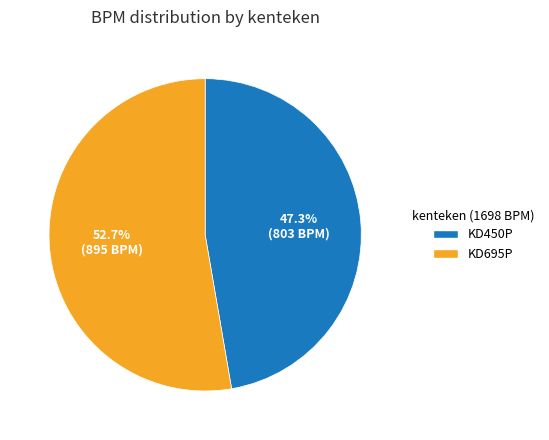

The KD450P slice represents 47% of the pie. True or false?

True